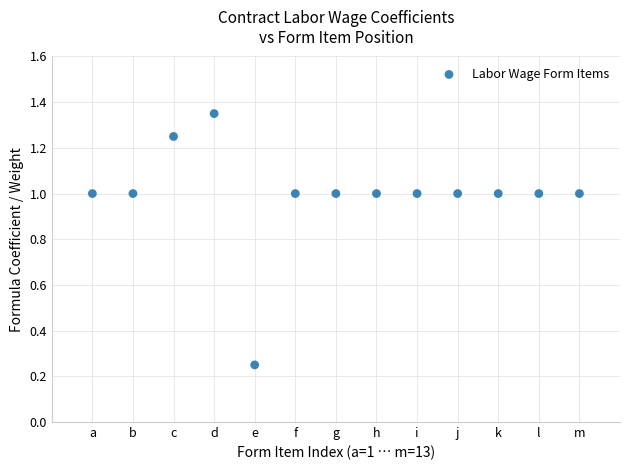

What is the range of X values (max minus min)?

12.0